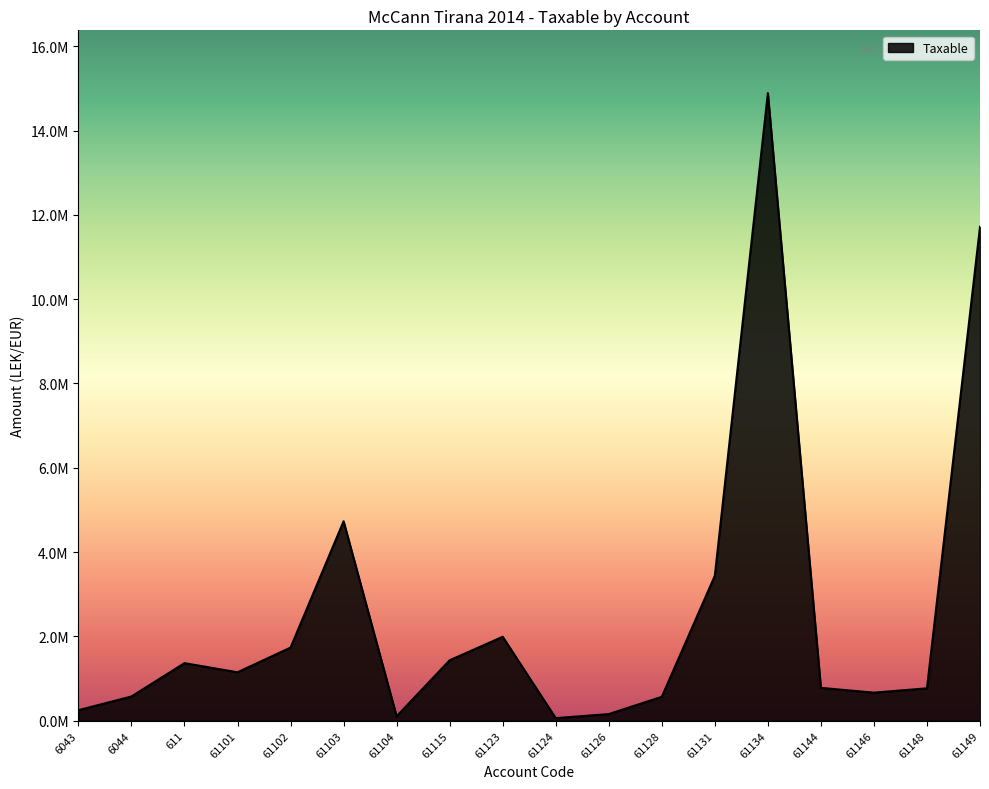

True or false: the data shows 1735151.5 at 61102.

True